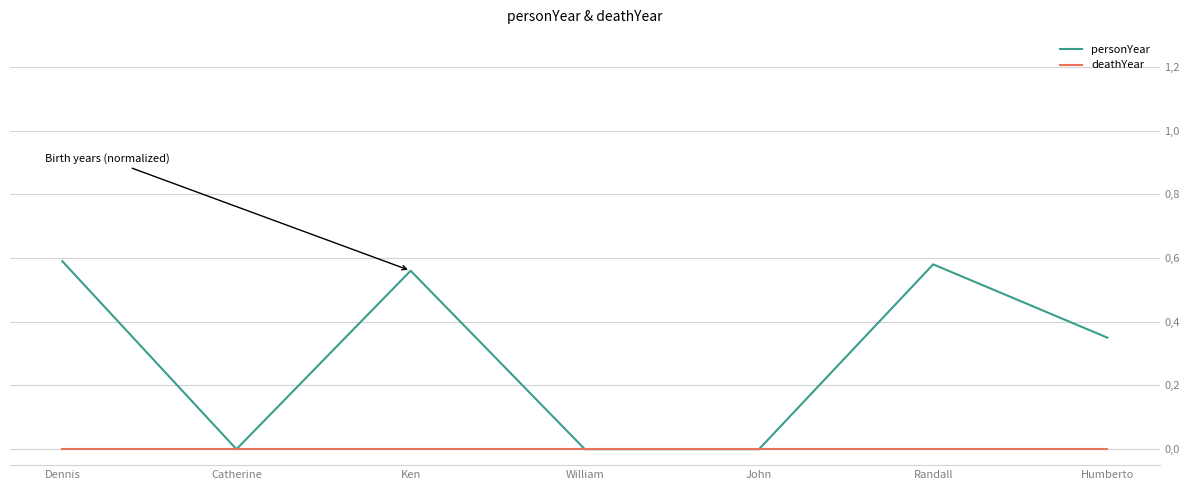

What is the difference between the personYear values at Dennis and Humberto?

0.2